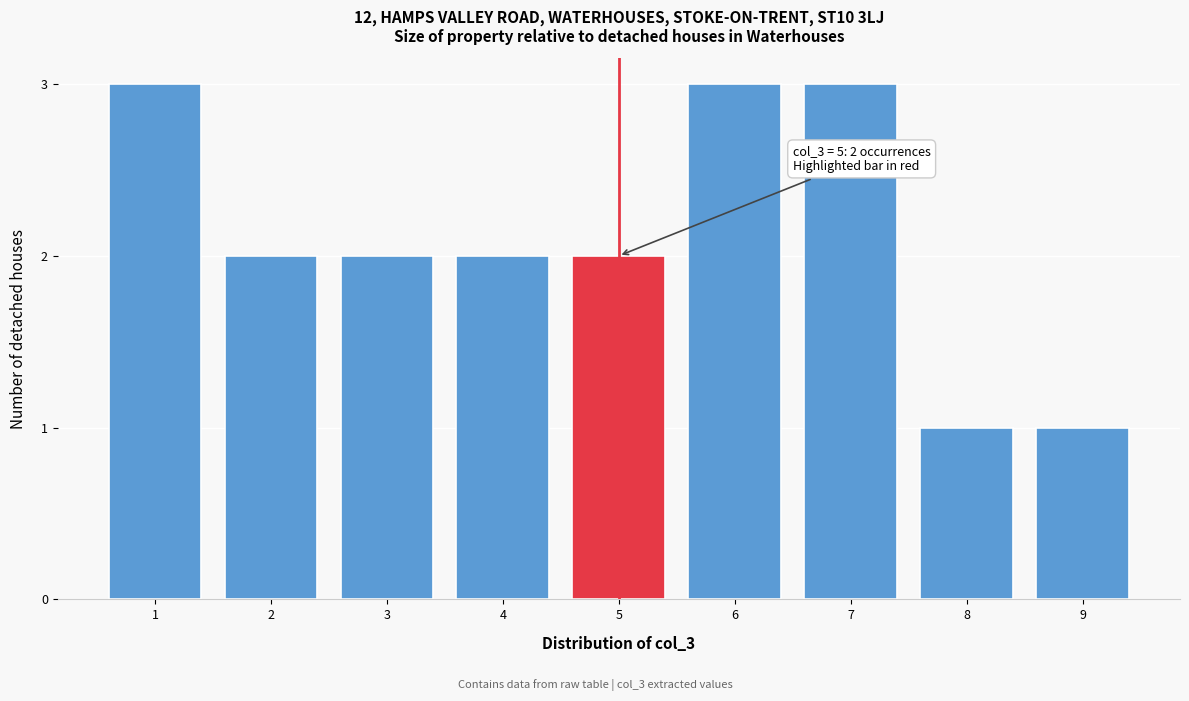

Reading left to right, extract all data points from this chart.

1=3	2=2	3=2	4=2	5=2	6=3	7=3	8=1	9=1